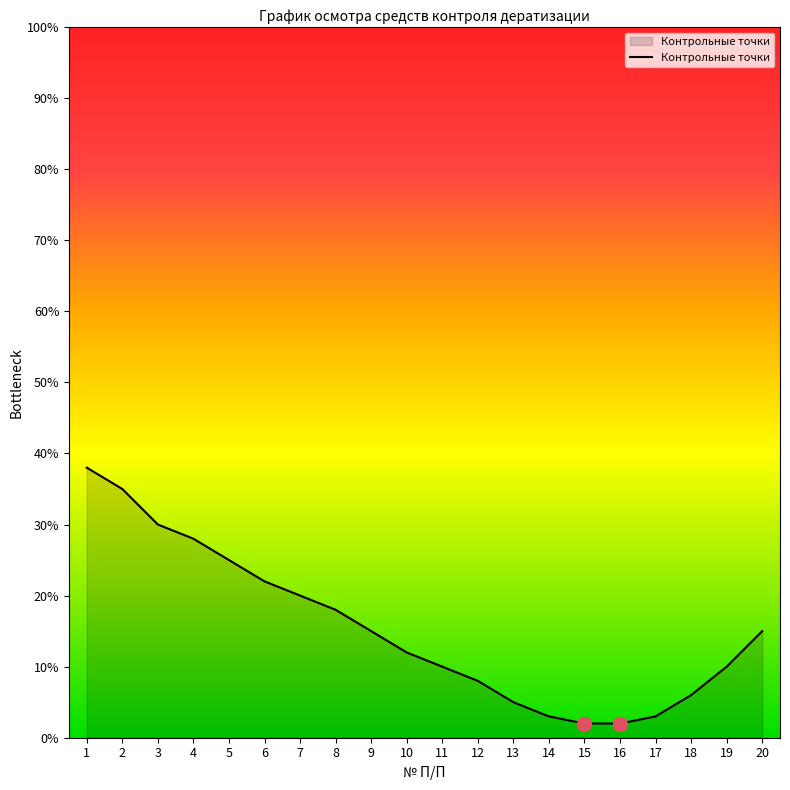

Does the chart display data point markers on the line(s)?

No